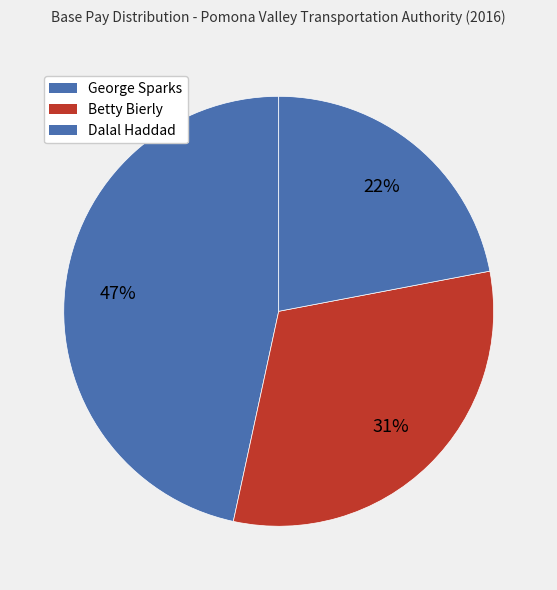

How many slices are in this pie chart?

3